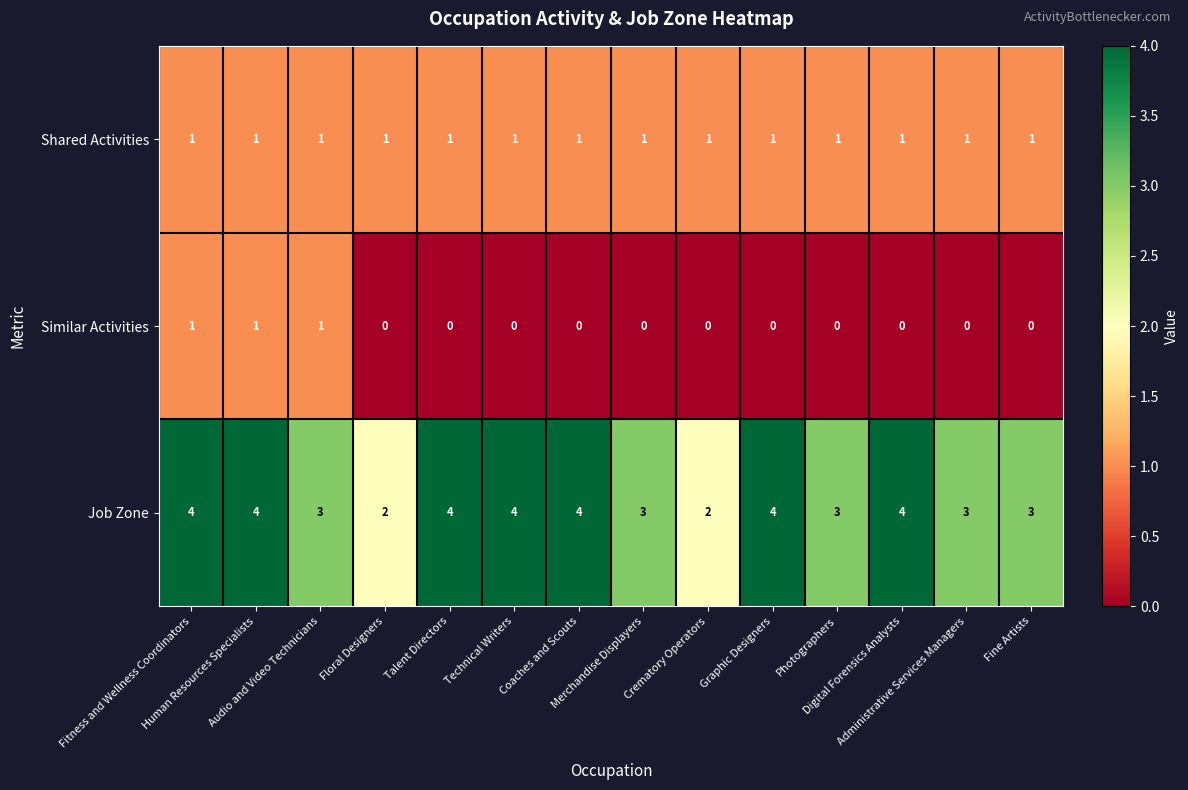

What is the greatest value displayed?

4